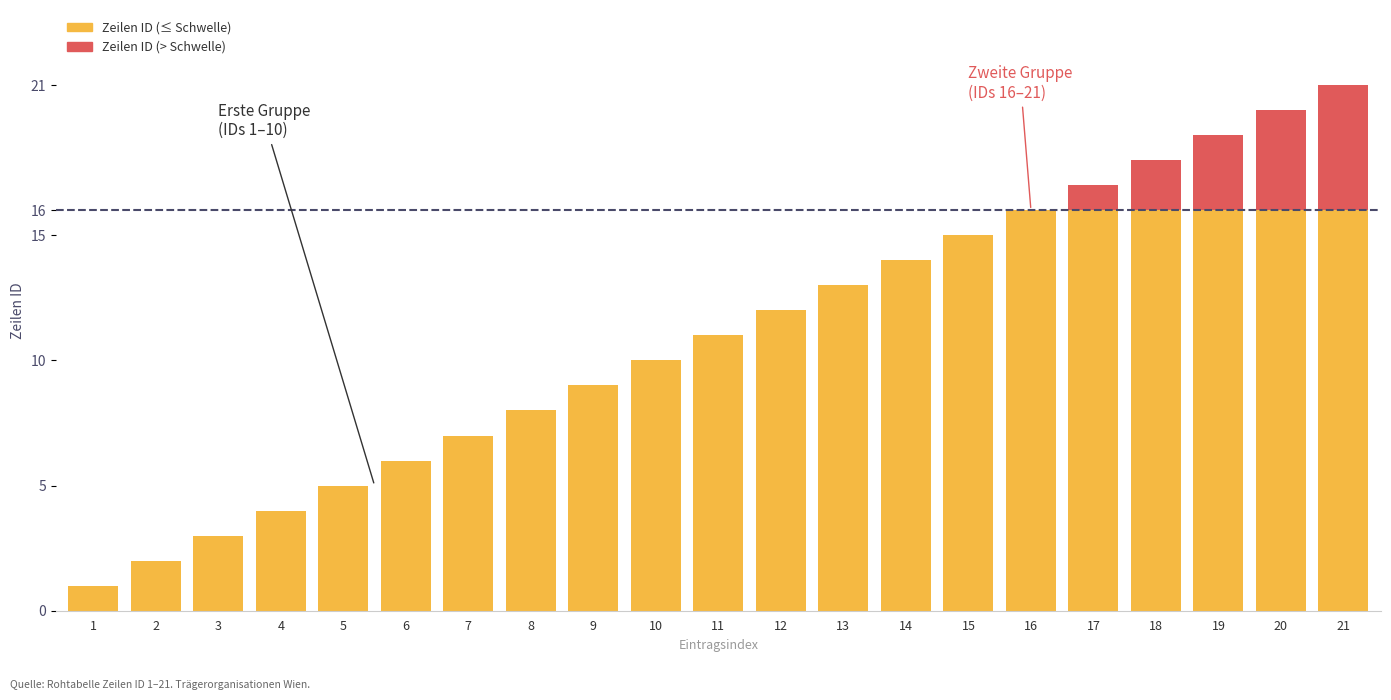

At which category is the sum across all series the highest?

21